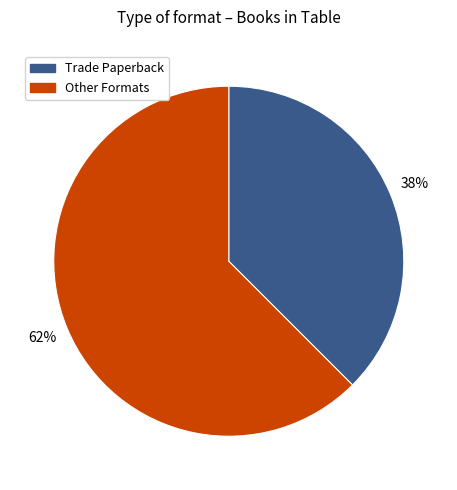

Which slice is the smallest?

Trade Paperback